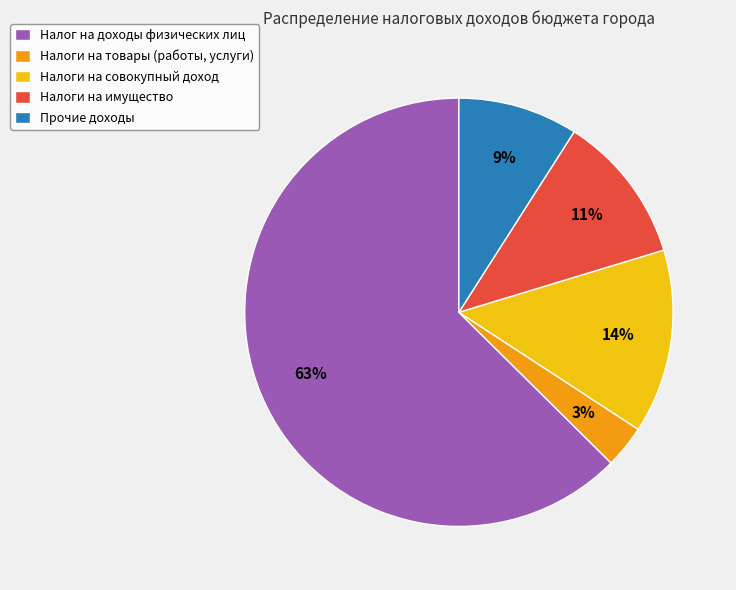

True or false: Налоги на совокупный доход accounts for 14% of the total.

True